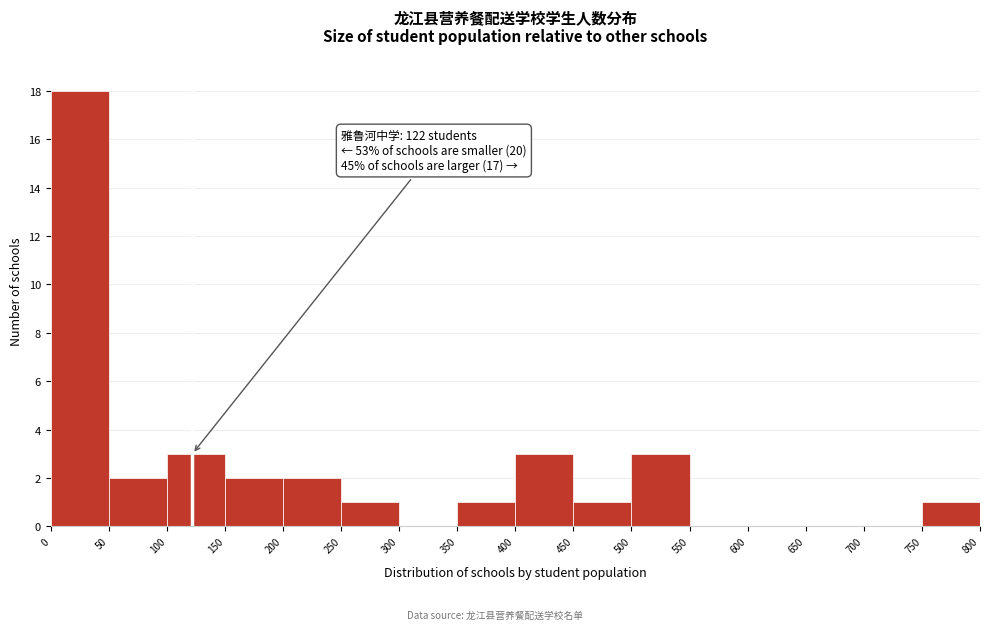

Over which range of the x-axis is the bar tallest?

0 to 50